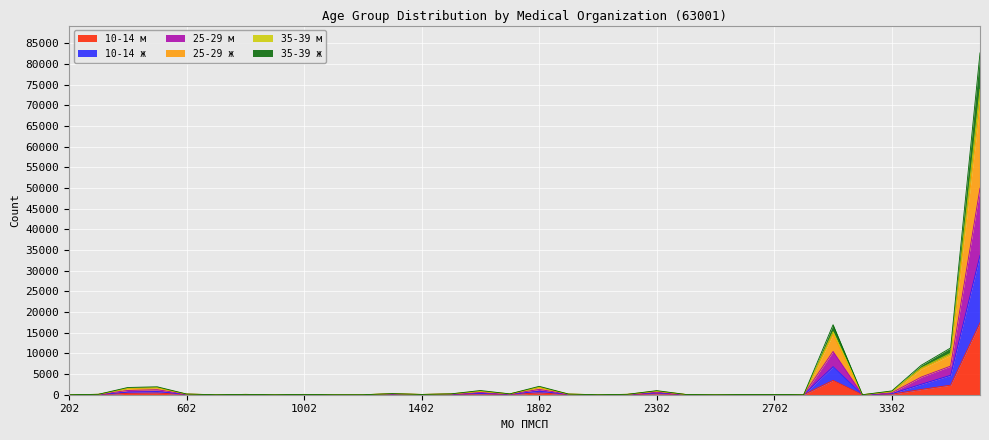

Between 2402 and 3202, which series saw the biggest shift?

35-39 м